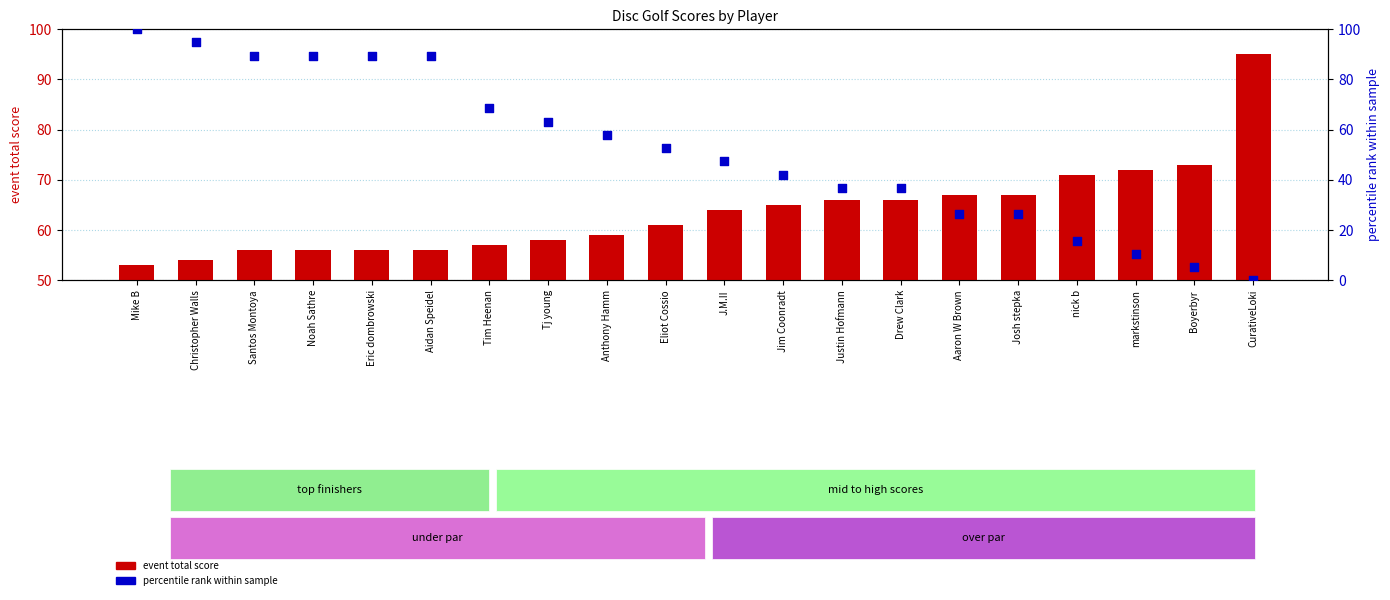

Which series contains the lowest Y value?

percentile rank within sample